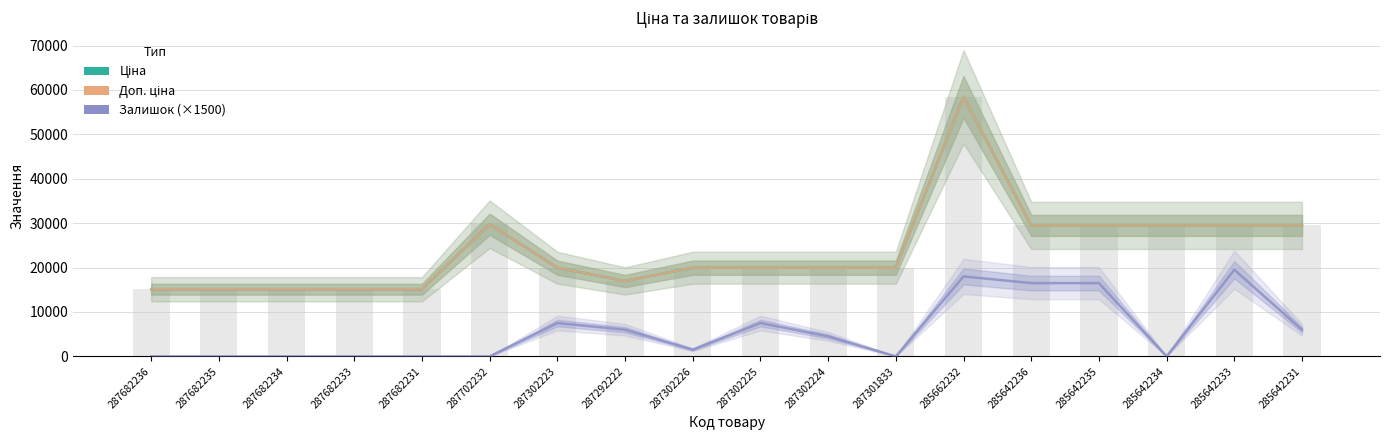

What is the spread (max minus min) of values at 285642234?

29491.5